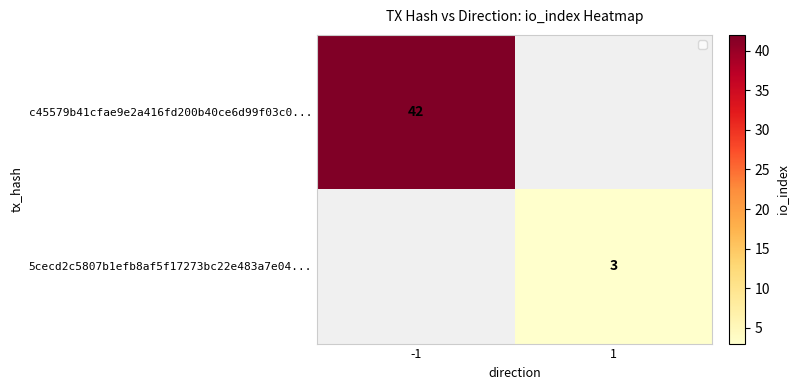

Is it true that 5cecd2c5807b1efb8af5f17273bc22e483a7e04... equals 3 at 1?

True